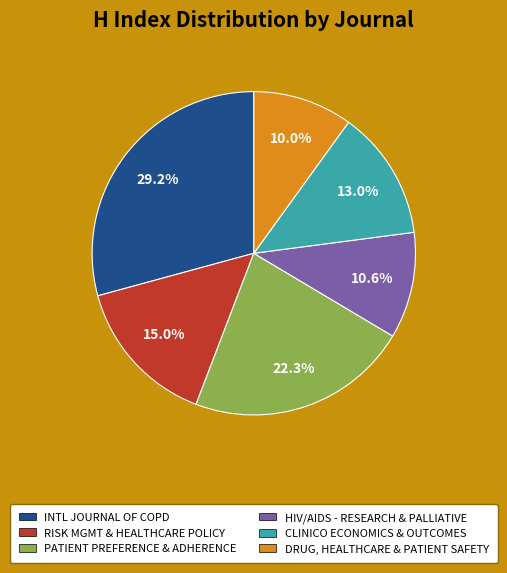

Between RISK MGMT & HEALTHCARE POLICY and HIV/AIDS - RESEARCH & PALLIATIVE, which is larger?

RISK MGMT & HEALTHCARE POLICY